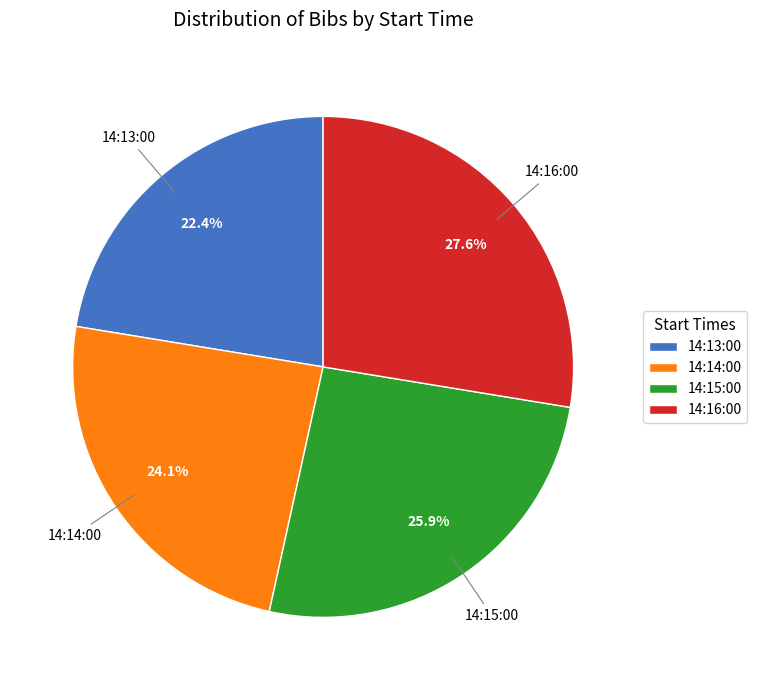

How many slices are in this pie chart?

4